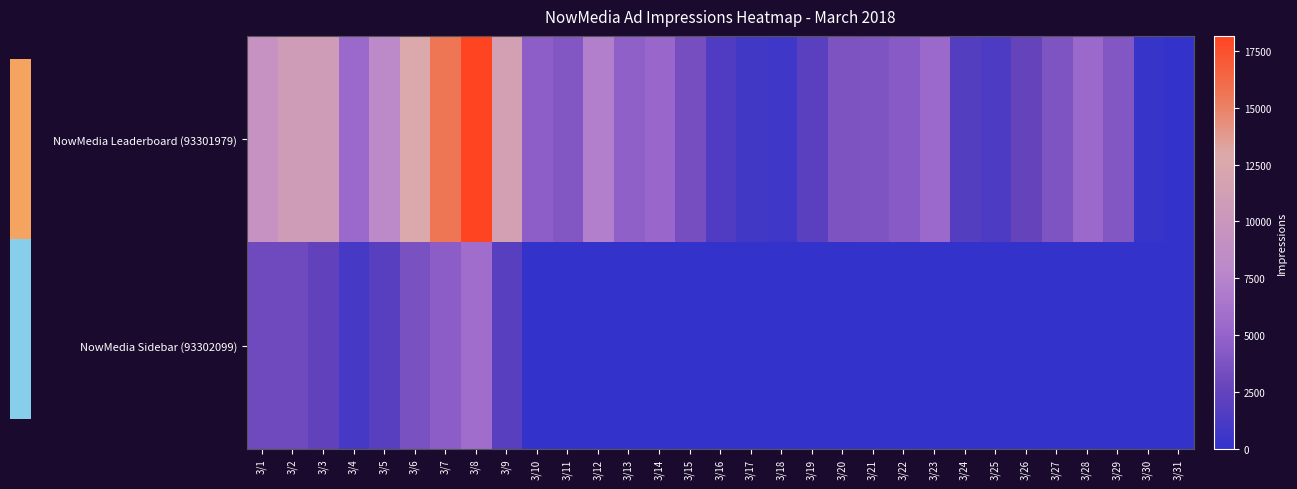

Reading left to right, transcribe all the data shown in this chart.

NowMedia Leaderboard (93301979): 3/1=9305	3/2=10959	3/3=10978	3/4=5359	3/5=8098	3/6=12639	3/7=15575	3/8=18152	3/9=11469	3/10=4630	3/11=4111	3/12=7149	3/13=4759	3/14=5193	3/15=3468	3/16=1463	3/17=787	3/18=704	3/19=2049	3/20=3768	3/21=3895	3/22=4282	3/23=5332	3/24=1745	3/25=1386	3/26=2506	3/27=3845	3/28=5340	3/29=4064	3/30=262	3/31=2
NowMedia Sidebar (93302099): 3/1=3064	3/2=3098	3/3=2455	3/4=1014	3/5=1881	3/6=3666	3/7=4576	3/8=5813	3/9=1895	3/10=0	3/11=0	3/12=0	3/13=0	3/14=0	3/15=0	3/16=0	3/17=0	3/18=0	3/19=0	3/20=0	3/21=0	3/22=0	3/23=0	3/24=0	3/25=0	3/26=0	3/27=0	3/28=0	3/29=0	3/30=0	3/31=0